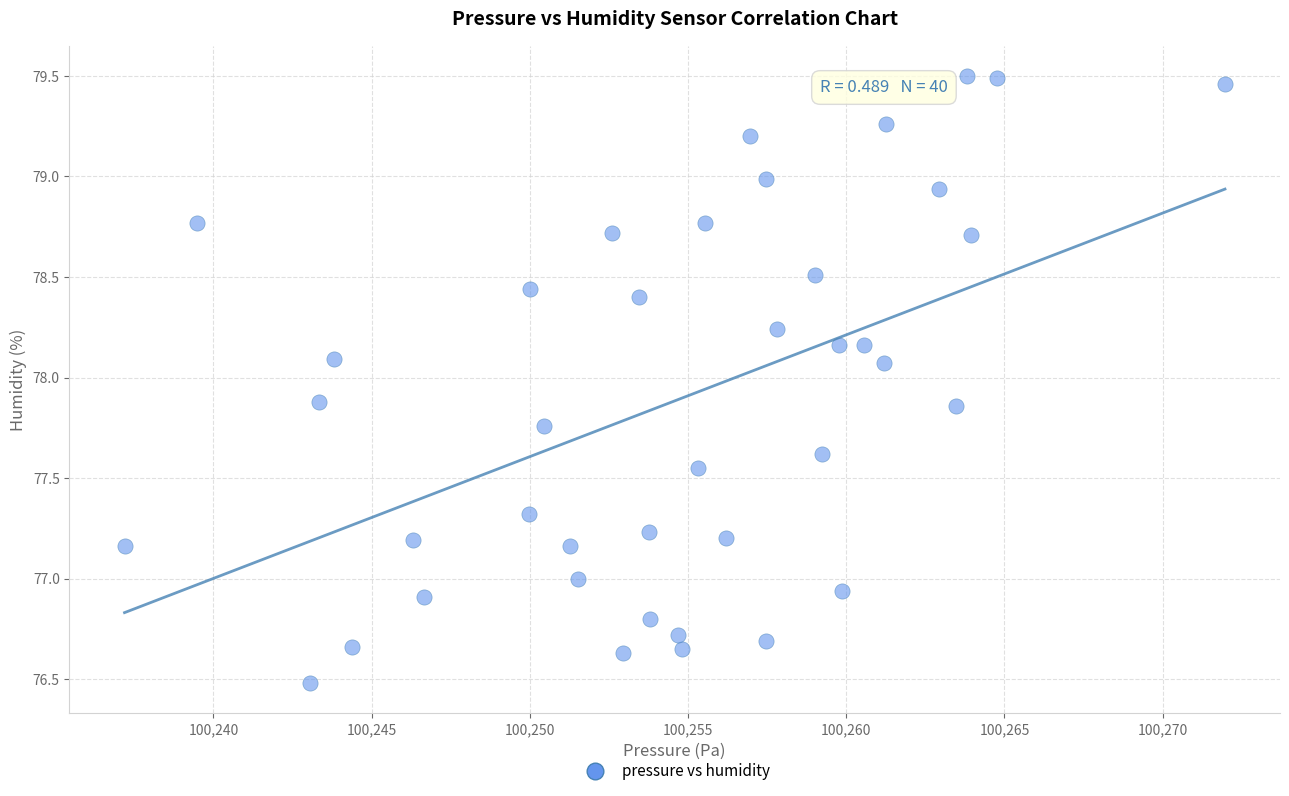

What is the range of X values (max minus min)?

34.8